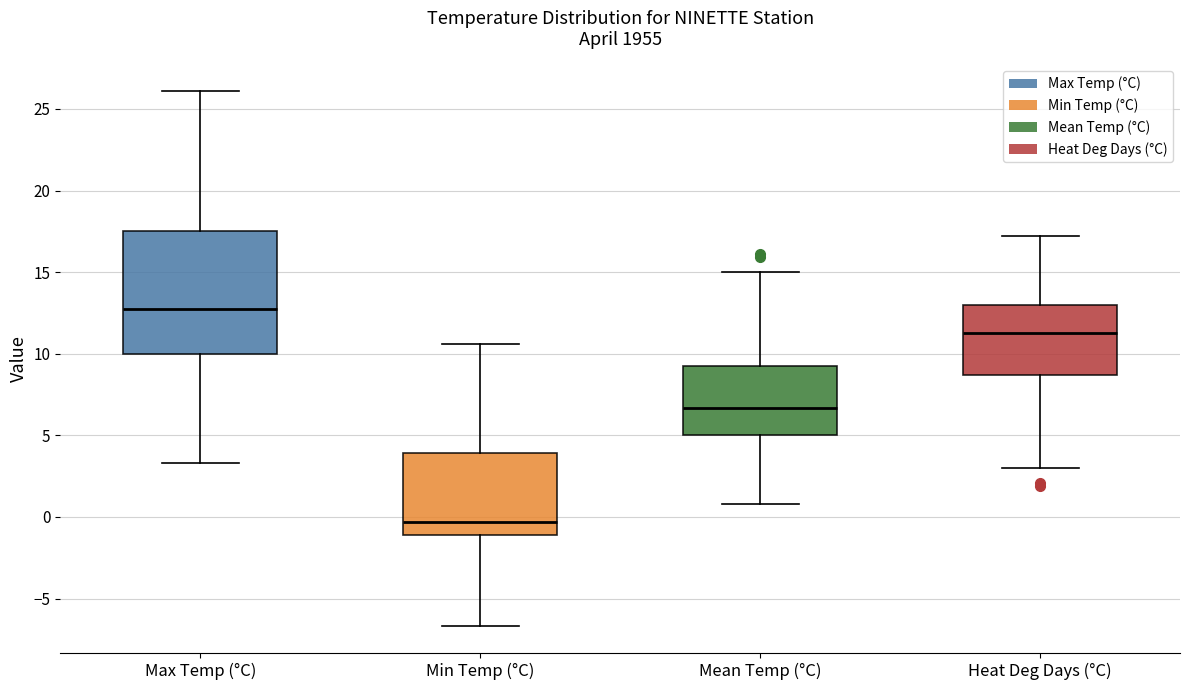

Where does the median line of the box for Min Temp (°C) sit on the y-axis? The values are not printed on the chart, so give them approximately, as read against the axis.

-0.5